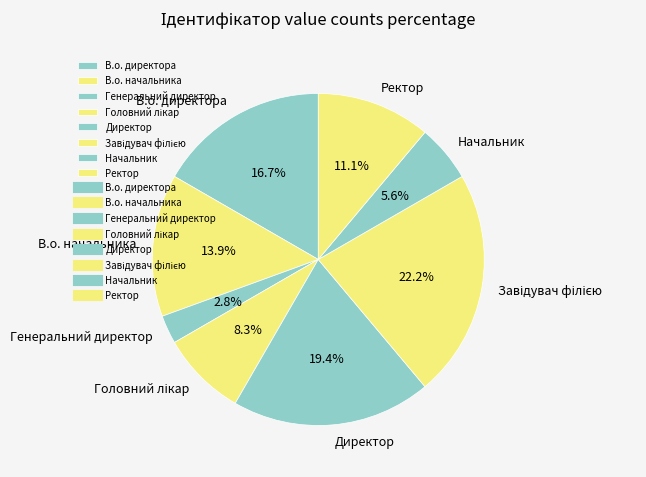

Which slice is the smallest?

Генеральний директор